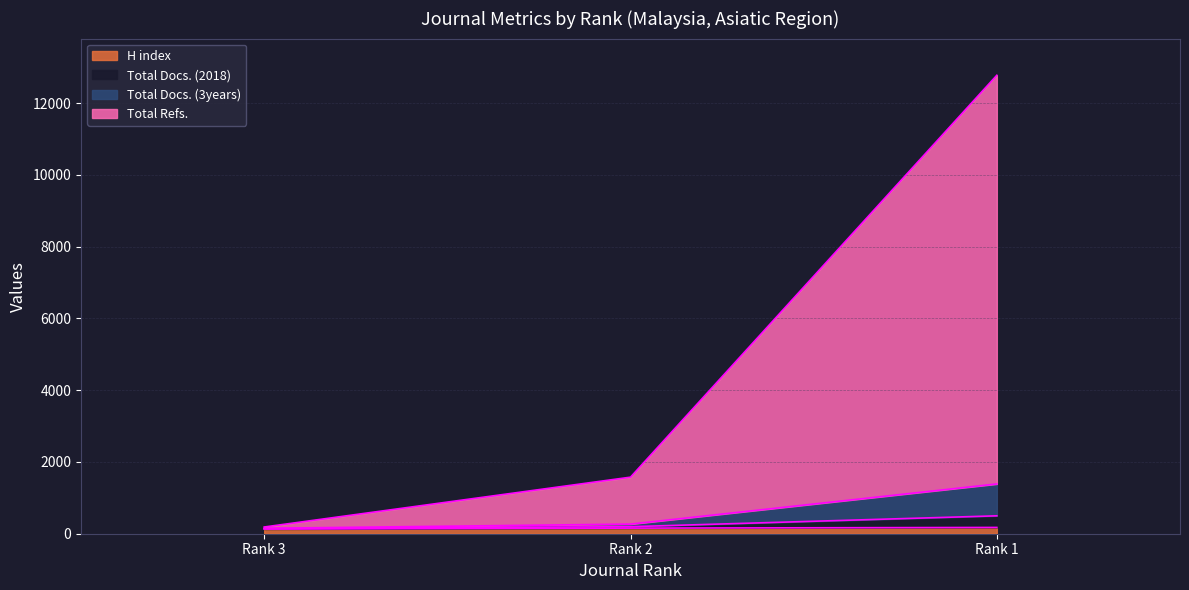

Is the value of H index at Rank 3 greater than the value of Total Docs. (2018) at Rank 2?

No